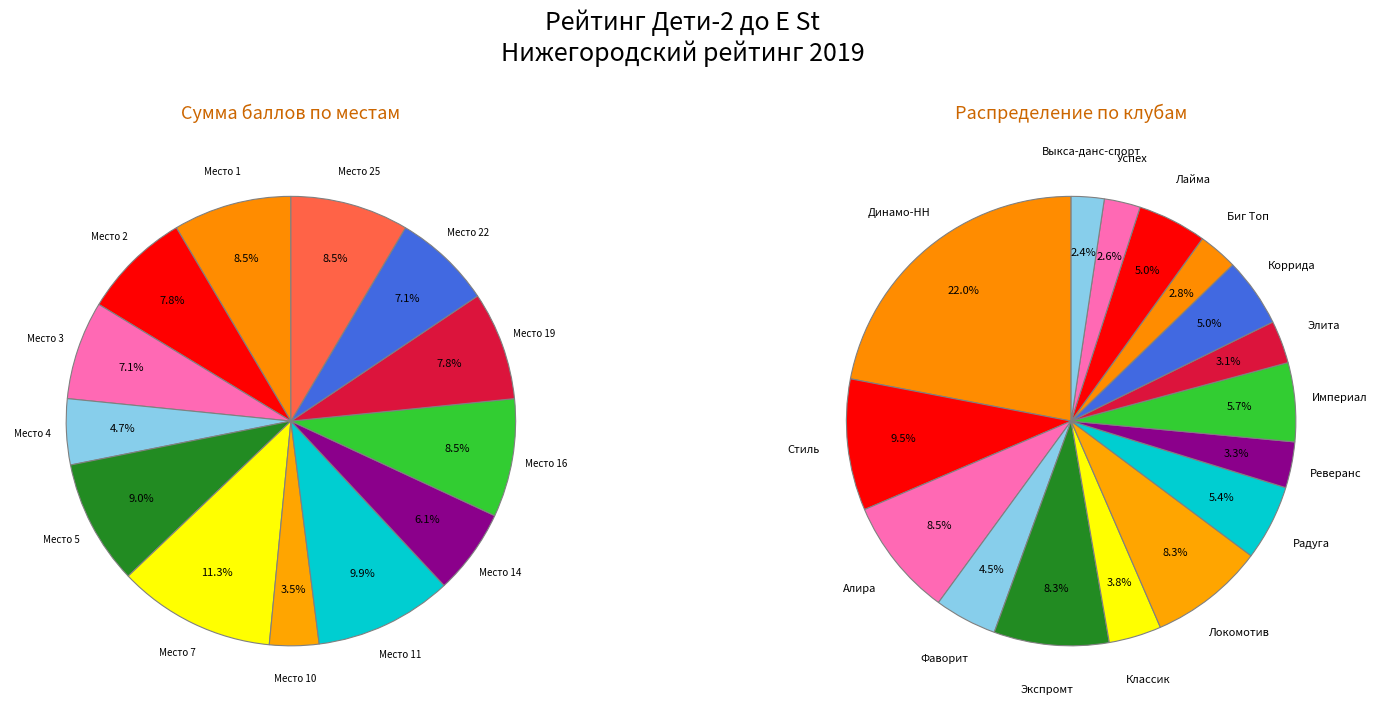

The 22 slice represents 1% of the pie. True or false?

False